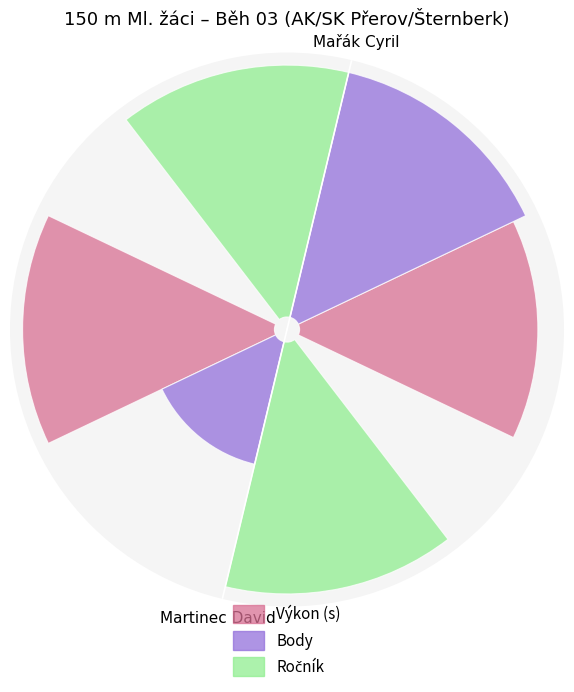

Which label corresponds to the largest value in the chart?

Martinec David